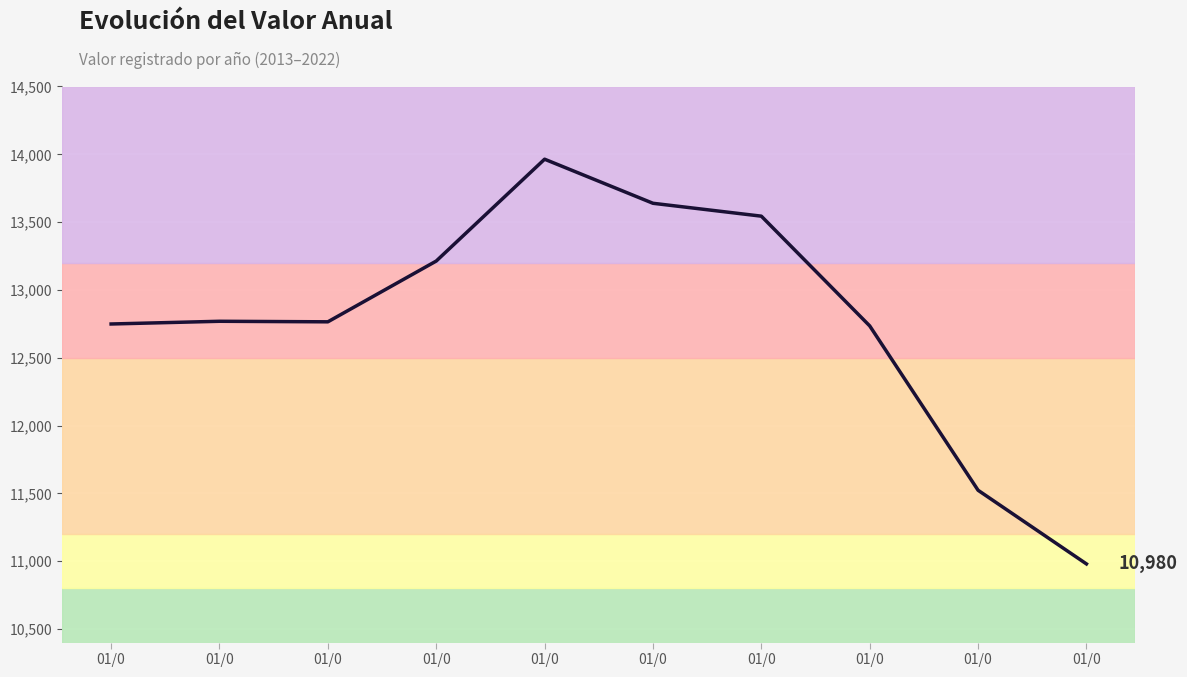

What is the smallest value displayed?

10980